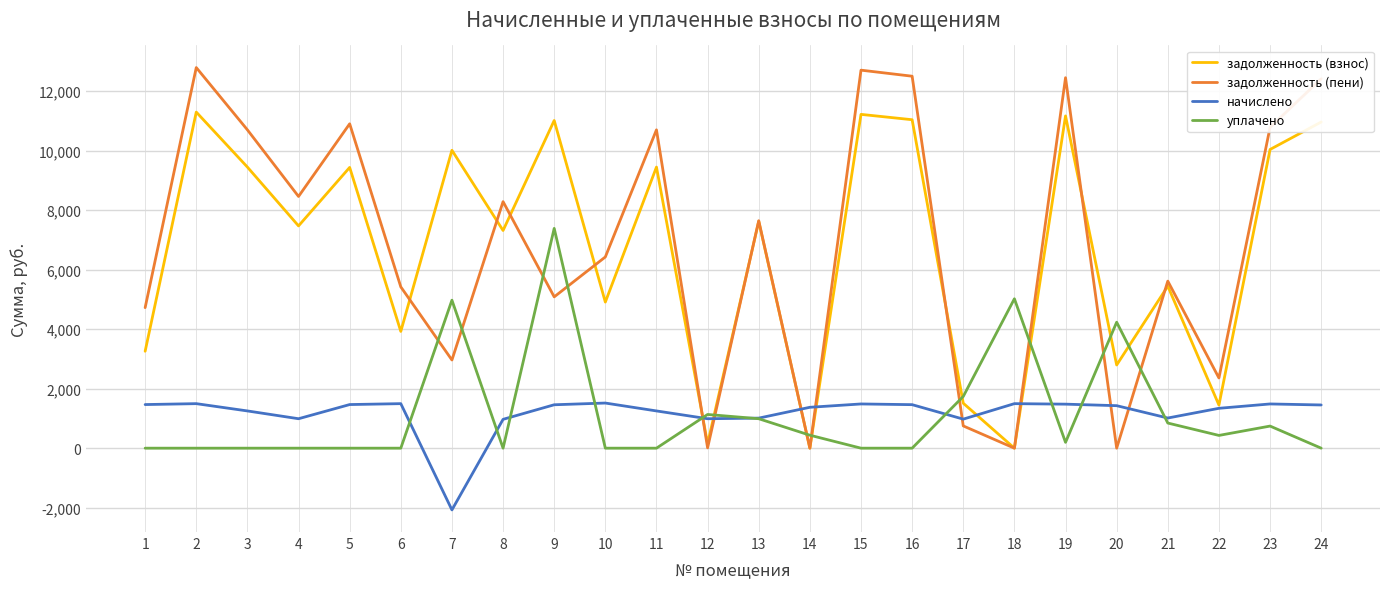

True or false: задолженность (взнос) has a value of 9438.9 at 5.

True